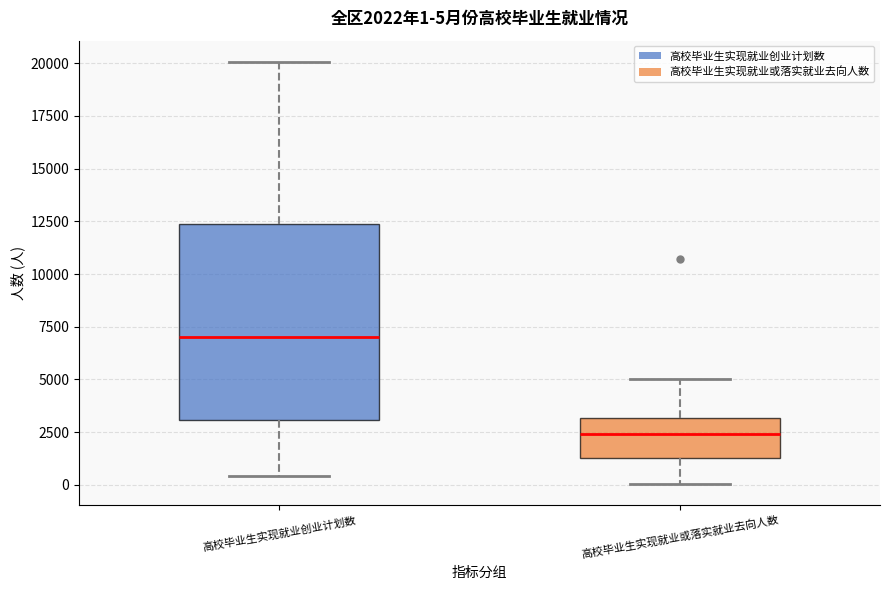

Which box has the highest median line?

高校毕业生实现就业创业计划数